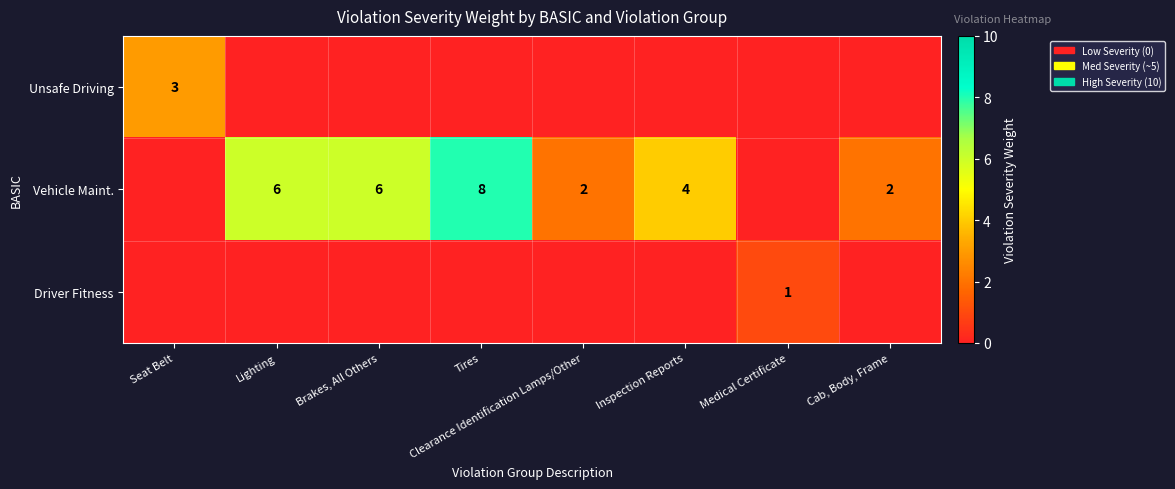

Is it true that Vehicle Maint. equals 4 at Inspection Reports?

True